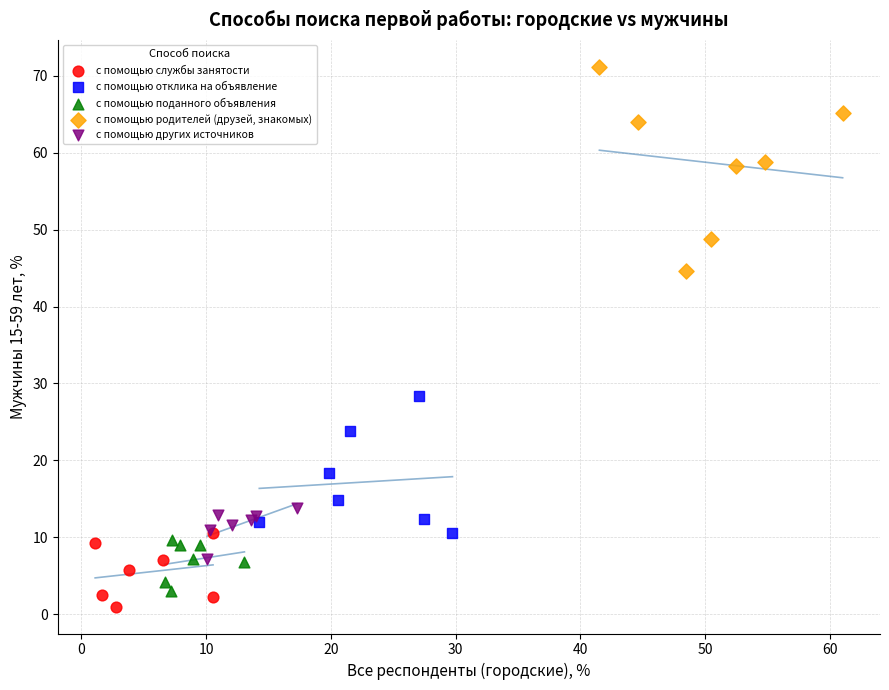

Which series contains the highest Y value?

с помощью родителей (друзей, знакомых)